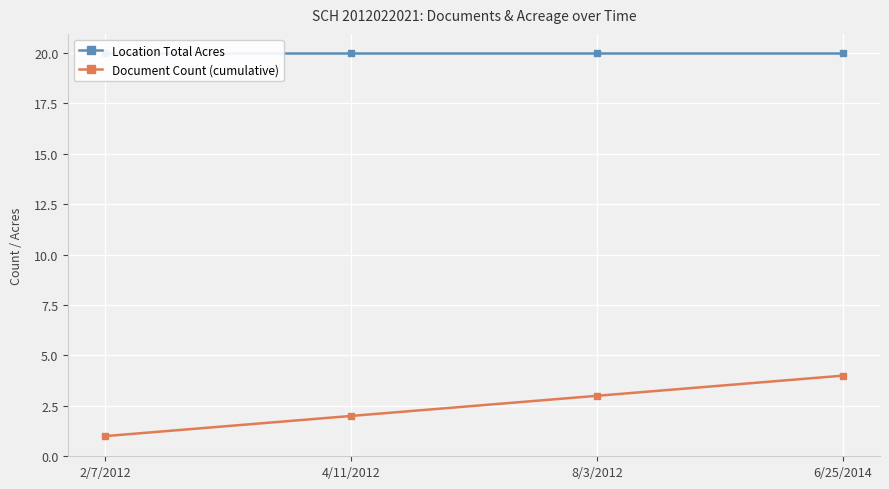

How many lines are shown in the chart?

2